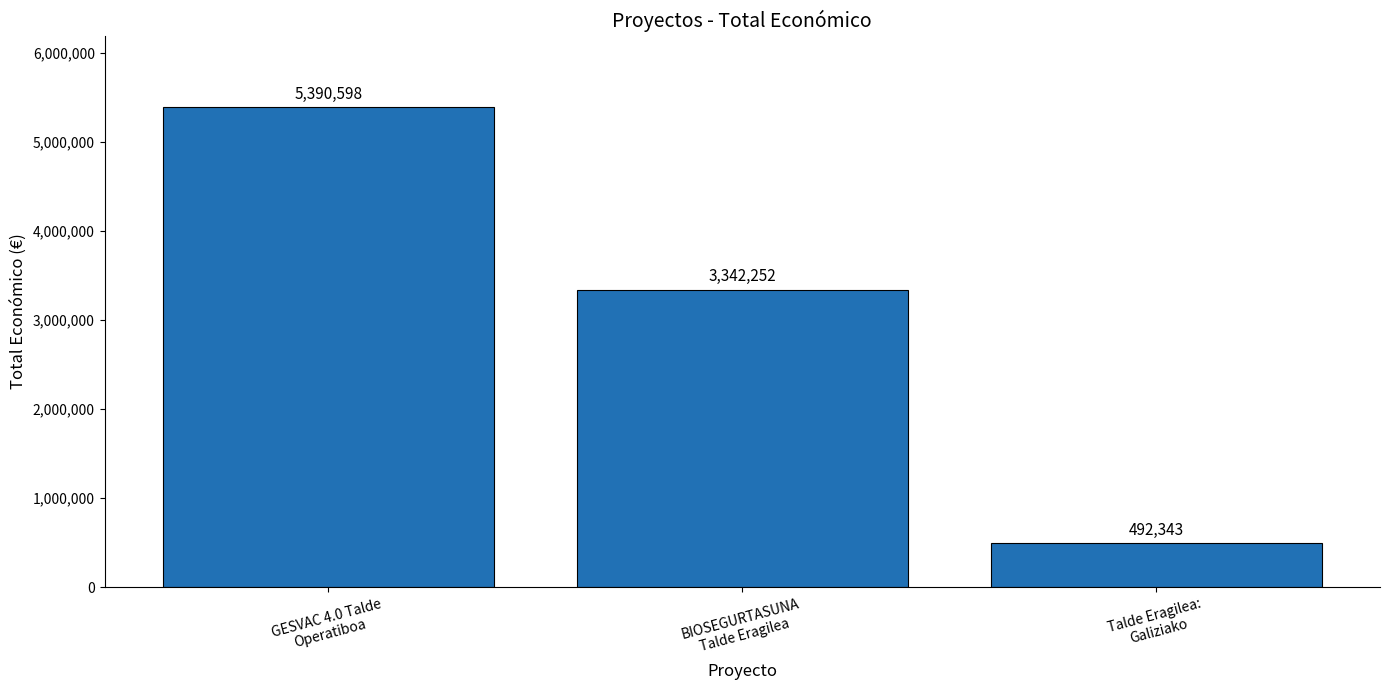

What is the average value?

3075064